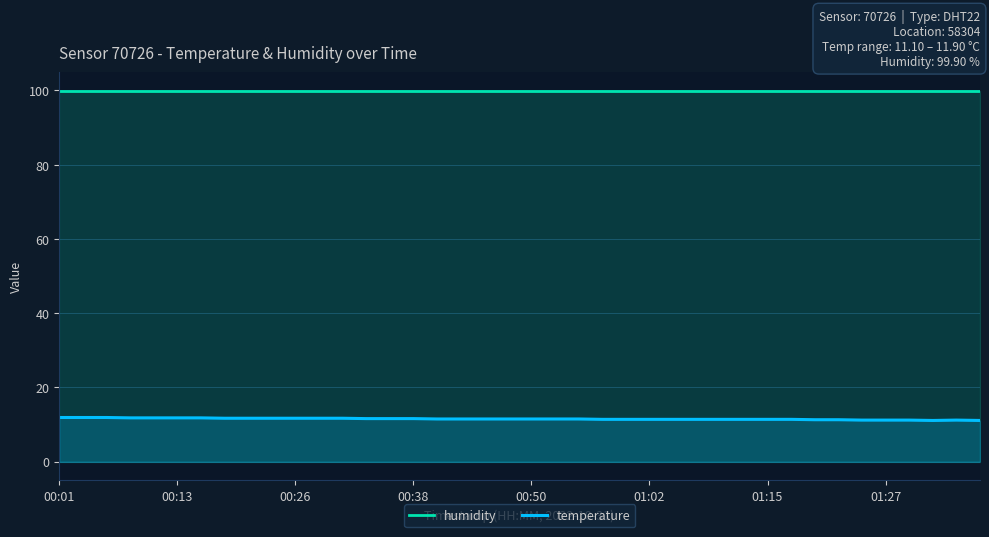

In temperature, how many points are lower than both neighbors (excluding endpoints)?

1